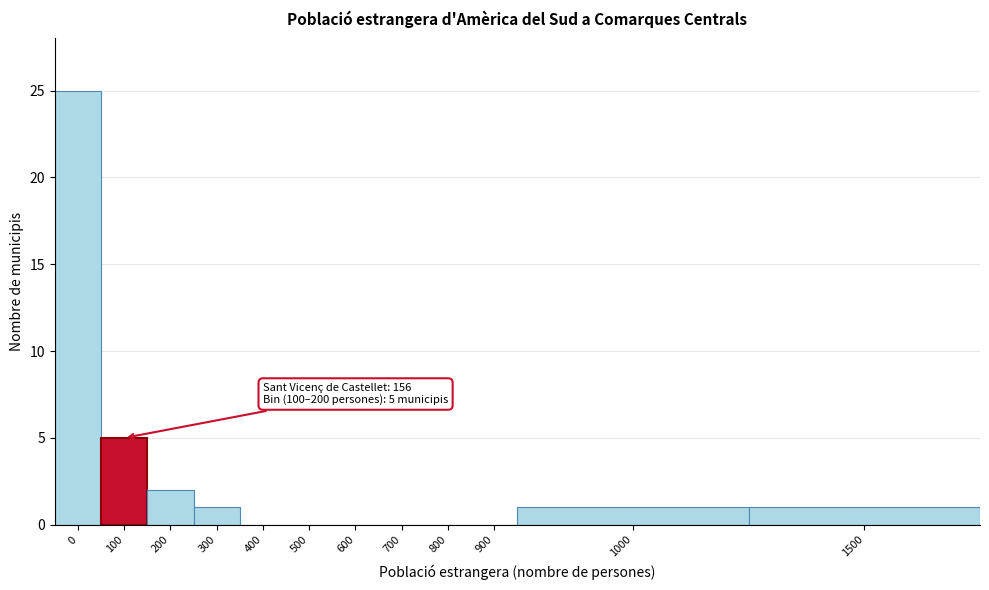

Reading left to right, transcribe all the data shown in this chart.

0=25	100=5	200=2	300=1	400=0	500=0	600=0	700=0	800=0	900=0	1000=1	1500=1